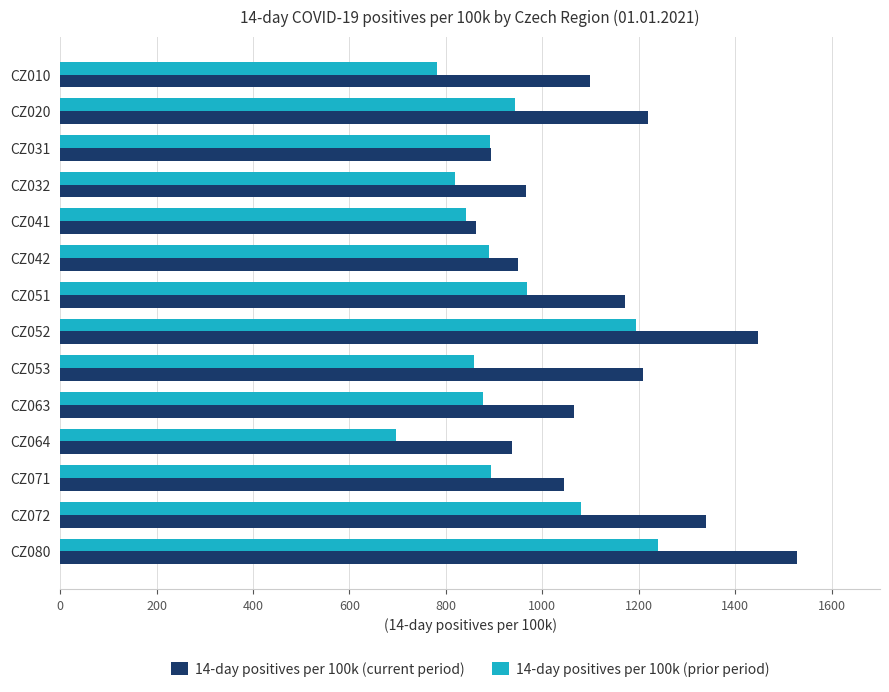

List the series in order of their overall mean, highest first.

14-day positives per 100k (current period), 14-day positives per 100k (prior period)